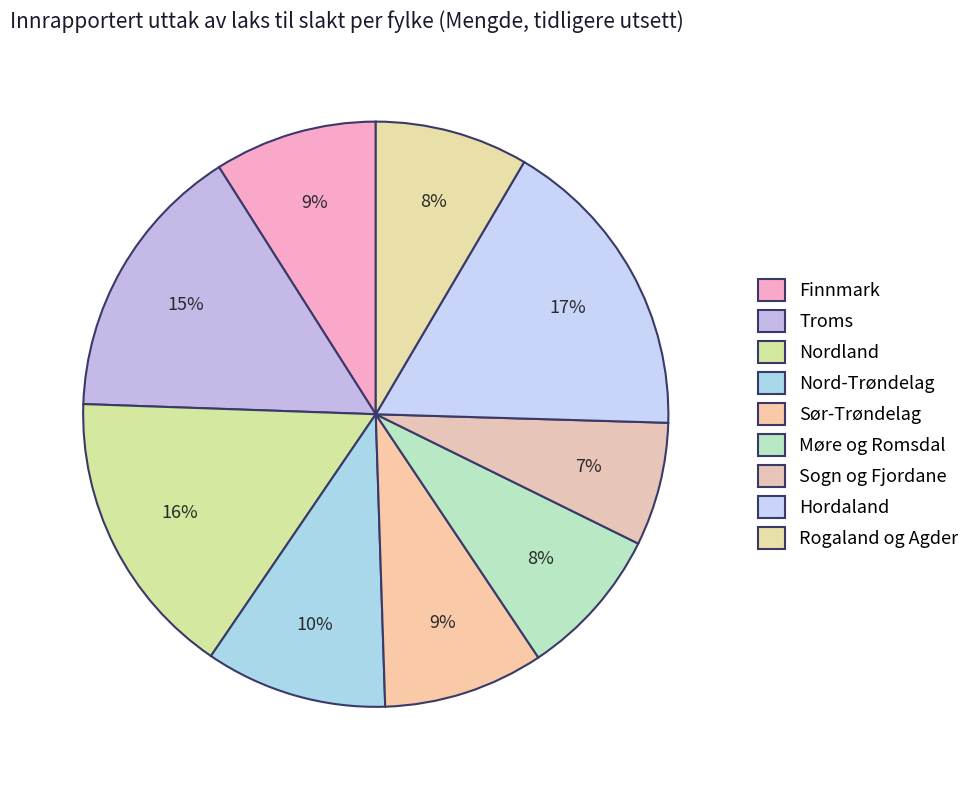

Count the number of slices in the pie.

9